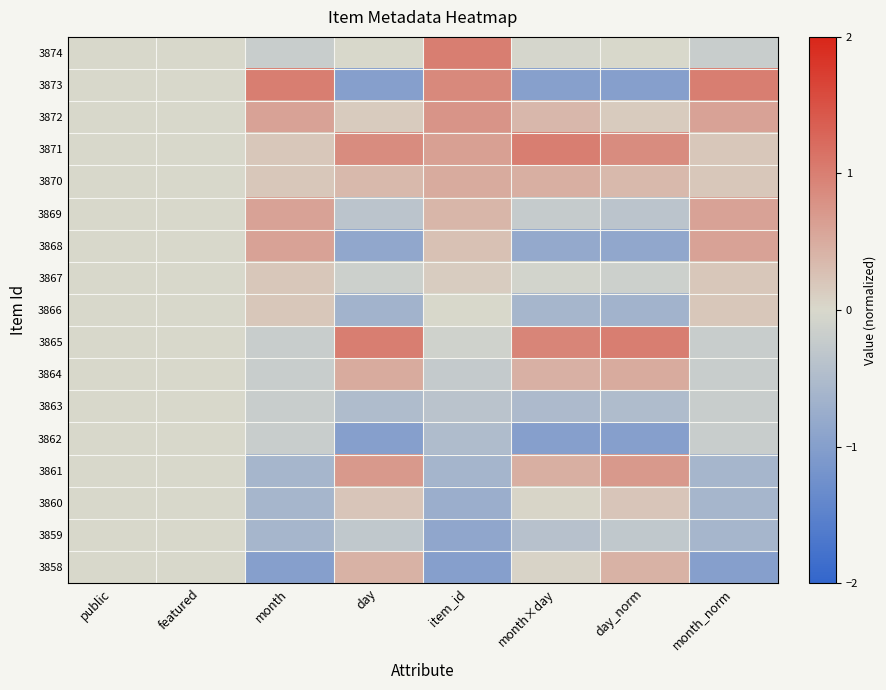

What is the spread (max minus min) of values at day_norm?

2.0